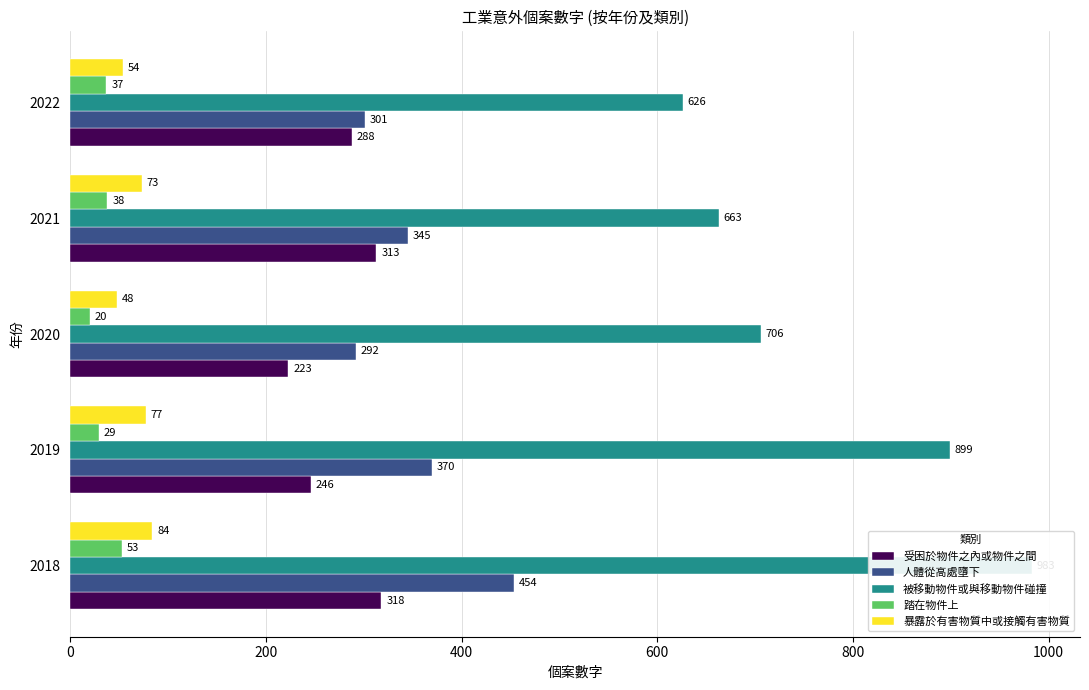

What are all the series names shown in the legend?

受困於物件之內或物件之間, 人體從高處墮下, 被移動物件或與移動物件碰撞, 踏在物件上, 暴露於有害物質中或接觸有害物質